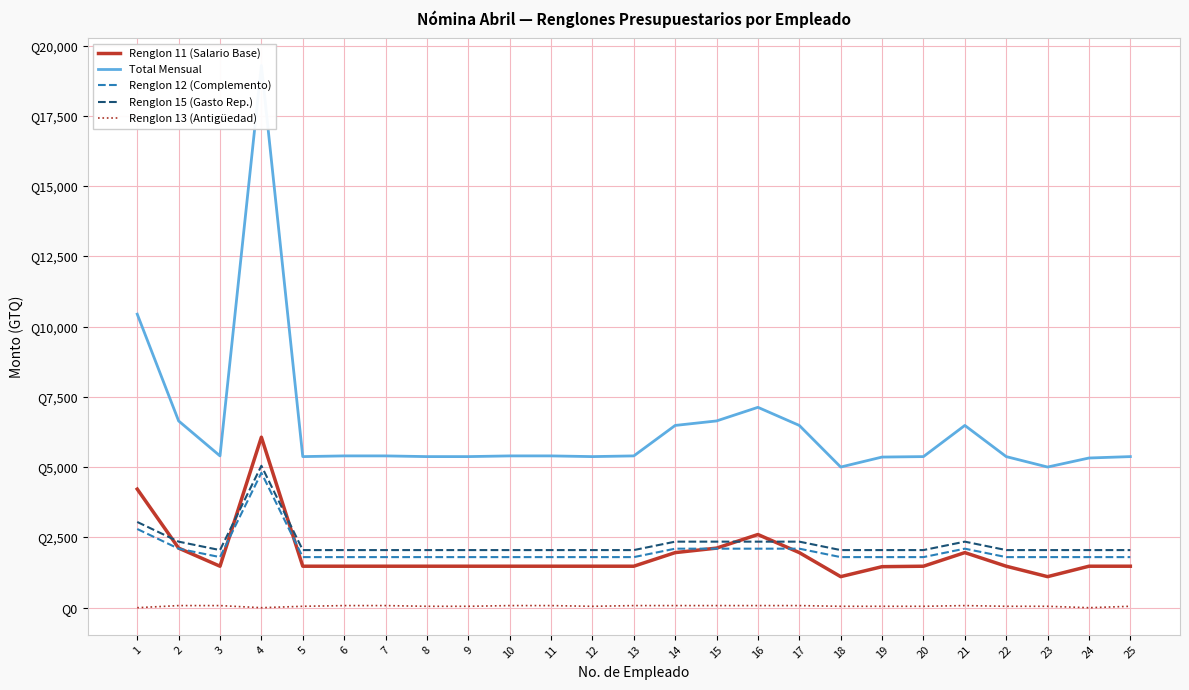

Reading left to right, what are all the values shown in this chart?

Renglon 11 (Salario Base): 1=4219	2=2120	3=1476	4=6066	5=1476	6=1476	7=1476	8=1476	9=1476	10=1476	11=1476	12=1476	13=1476	14=1960	15=2120	16=2604	17=1960	18=1105	19=1460	20=1476	21=1960	22=1476	23=1105	24=1476	25=1476
Total Mensual: 1=10444	2=6645	3=5401	4=19291	5=5376	6=5401	7=5401	8=5376	9=5376	10=5401	11=5401	12=5376	13=5401	14=6485	15=6645	16=7129	17=6485	18=5005	19=5360	20=5376	21=6485	22=5376	23=5005	24=5326	25=5376
Renglon 12 (Complemento): 1=2800	2=2100	3=1800	4=4800	5=1800	6=1800	7=1800	8=1800	9=1800	10=1800	11=1800	12=1800	13=1800	14=2100	15=2100	16=2100	17=2100	18=1800	19=1800	20=1800	21=2100	22=1800	23=1800	24=1800	25=1800
Renglon 15 (Gasto Rep.): 1=3050	2=2350	3=2050	4=5050	5=2050	6=2050	7=2050	8=2050	9=2050	10=2050	11=2050	12=2050	13=2050	14=2350	15=2350	16=2350	17=2350	18=2050	19=2050	20=2050	21=2350	22=2050	23=2050	24=2050	25=2050
Renglon 13 (Antigüedad): 1=0	2=75	3=75	4=0	5=50	6=75	7=75	8=50	9=50	10=75	11=75	12=50	13=75	14=75	15=75	16=75	17=75	18=50	19=50	20=50	21=75	22=50	23=50	24=0	25=50